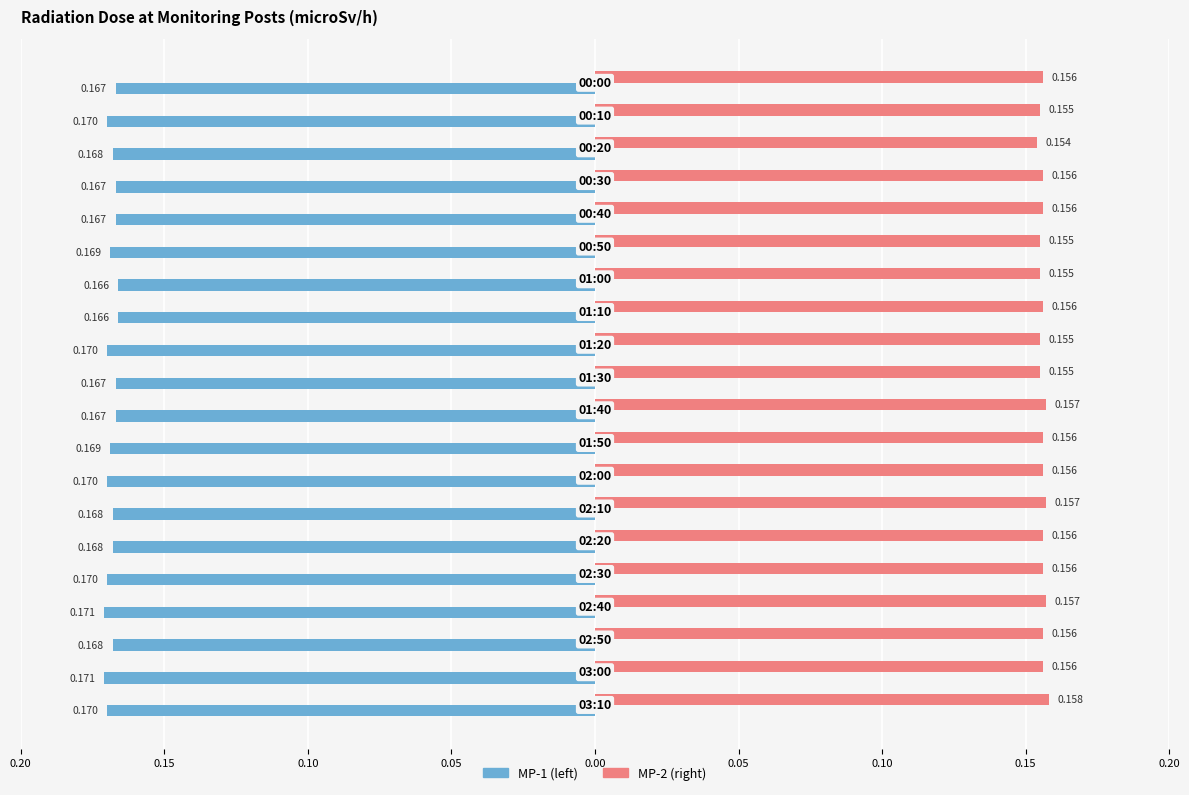

How many groups of bars are there?

20